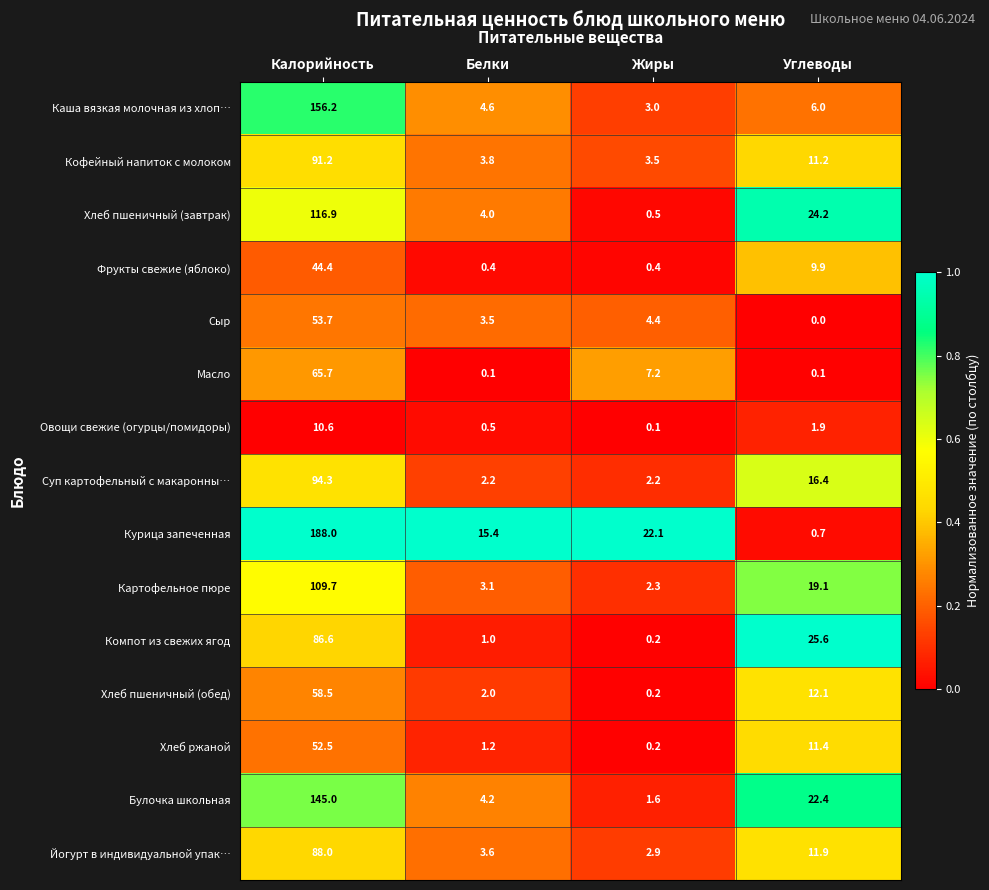

The value of Курица запеченная at Белки is 15.4. True or false?

True